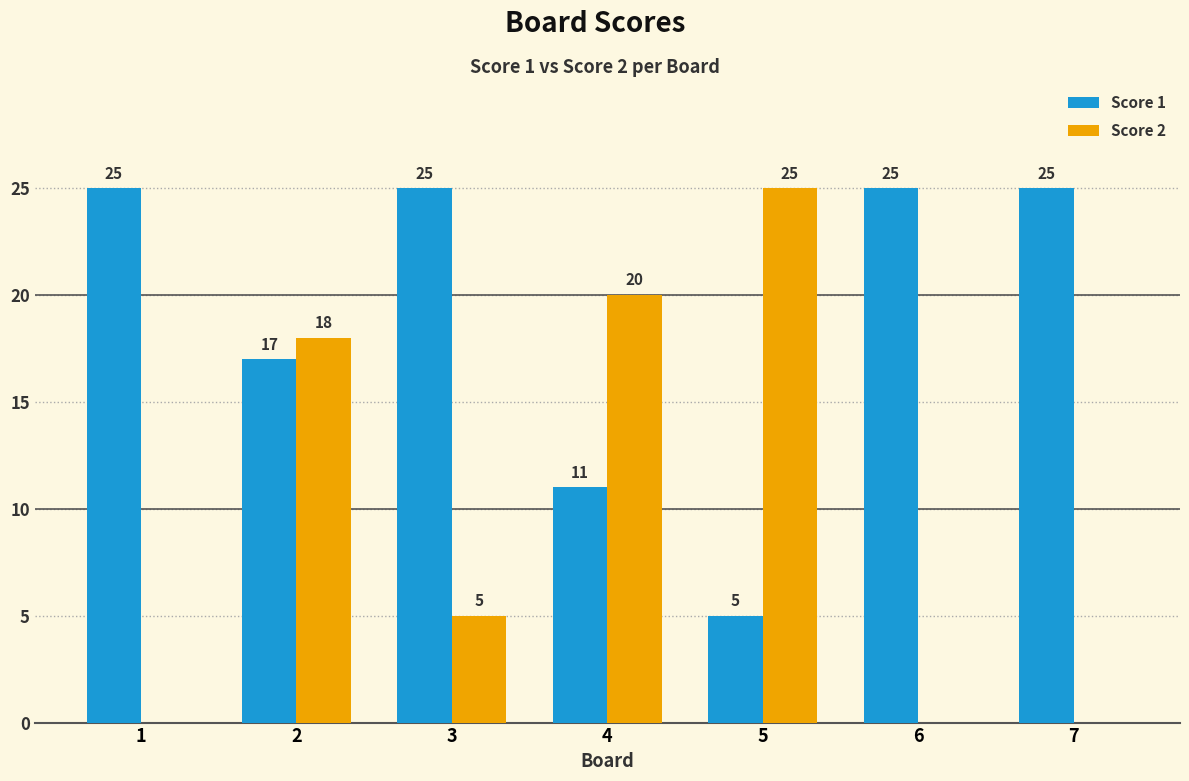

True or false: Score 2 has a value of 8 at 1.

False